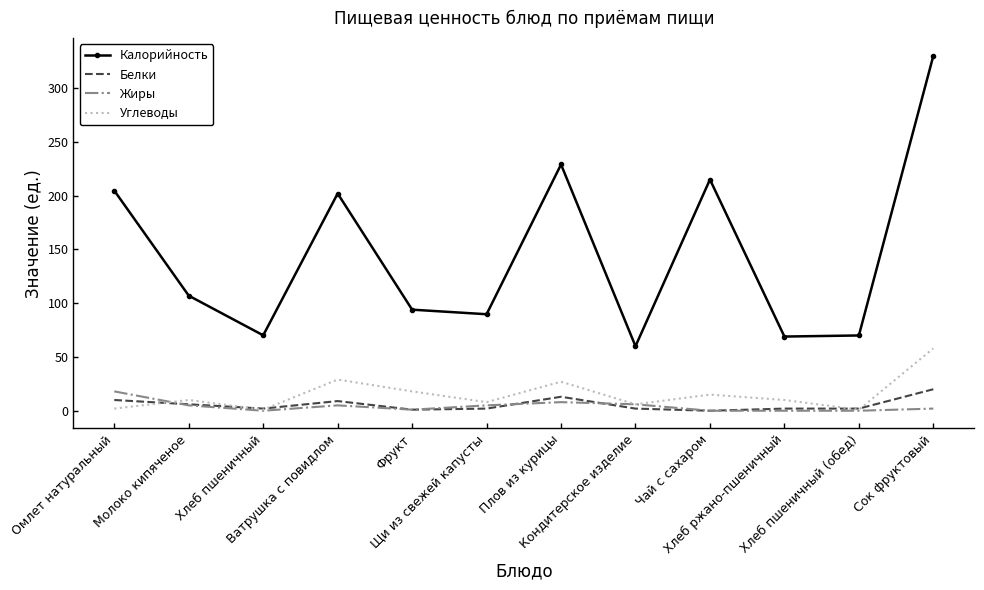

Where is Жиры nearest to the value 9?

Плов из курицы